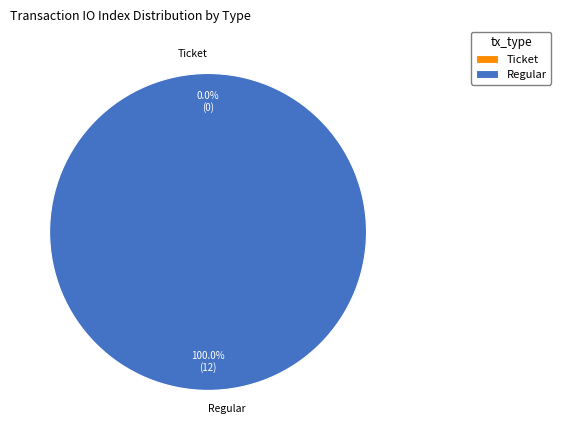

Rank the categories by value from lowest to highest.

Ticket (io_index=0), Regular (io_index=12)